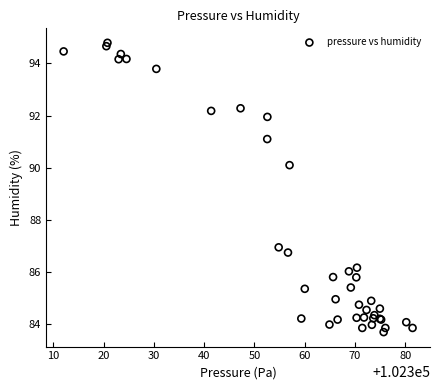

What Y value in the scatter plot is closest to 89?

90.1